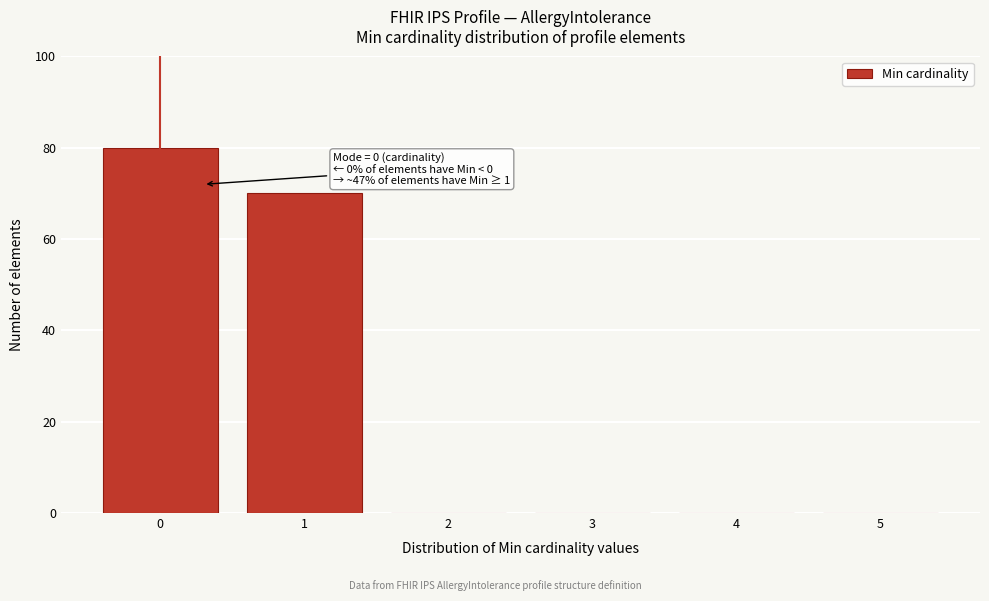

Reading right to left, transcribe all the data shown in this chart.

5=0	4=0	3=0	2=0	1=70	0=80